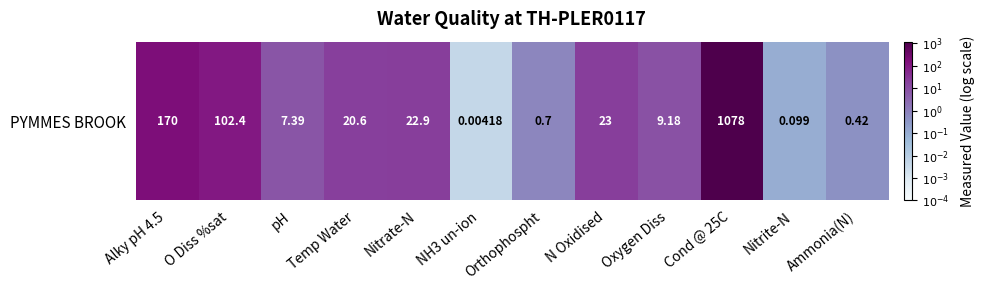

What is the difference between the values at O Diss %sat and Ammonia(N)?

2.4